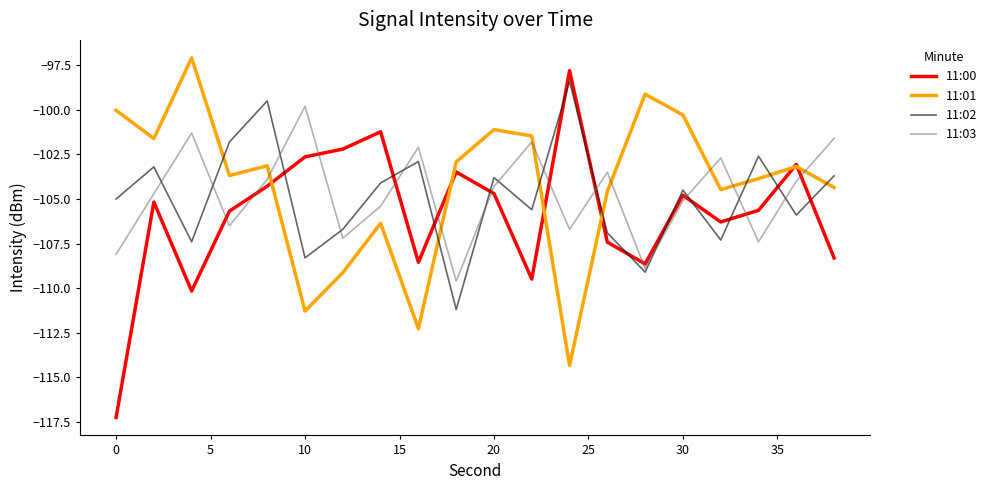

True or false: 11:00 and 11:02 intersect in this chart.

True